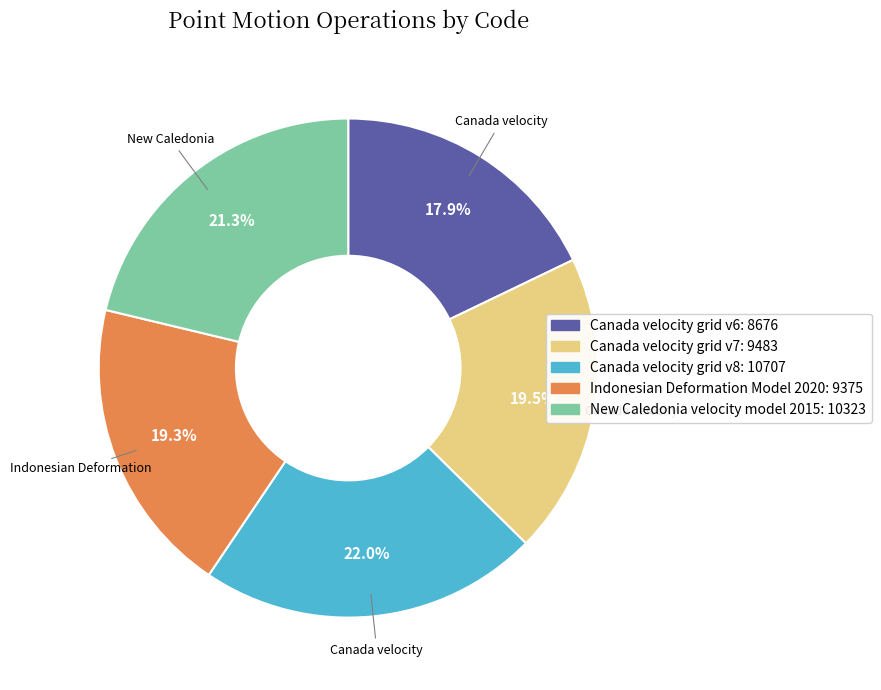

What is the ratio of the value at Indonesian Deformation Model 2020 to the value at Canada velocity grid v7?

1.0